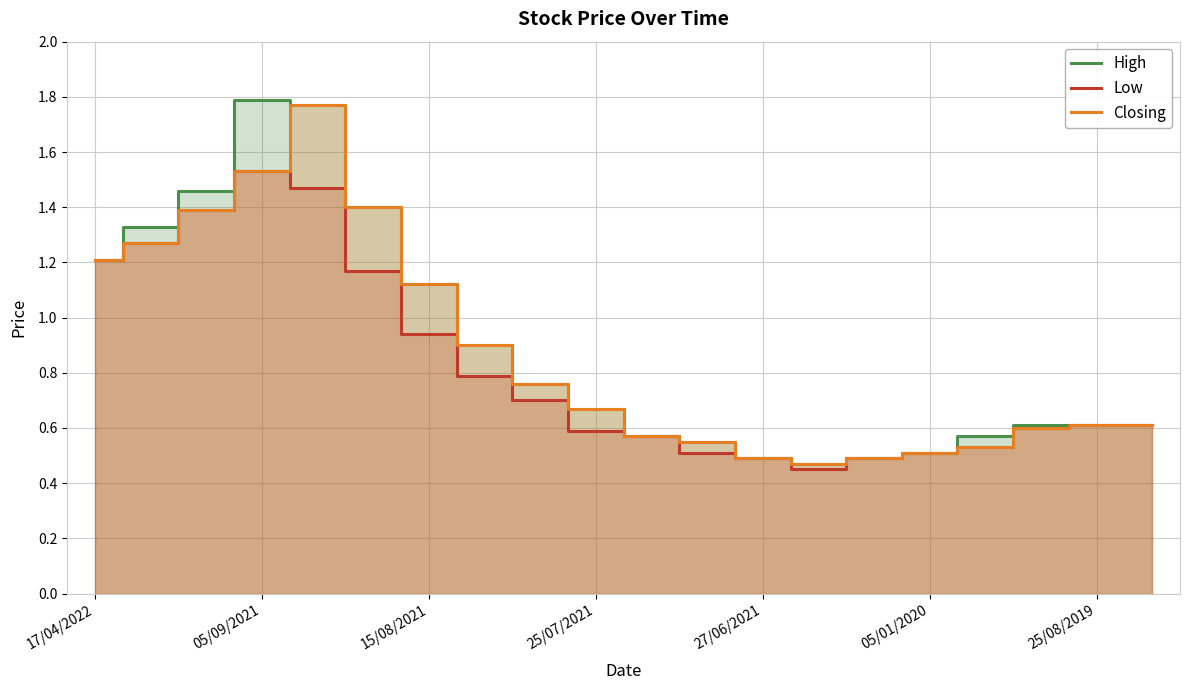

What is the lowest value of the High series?

0.5